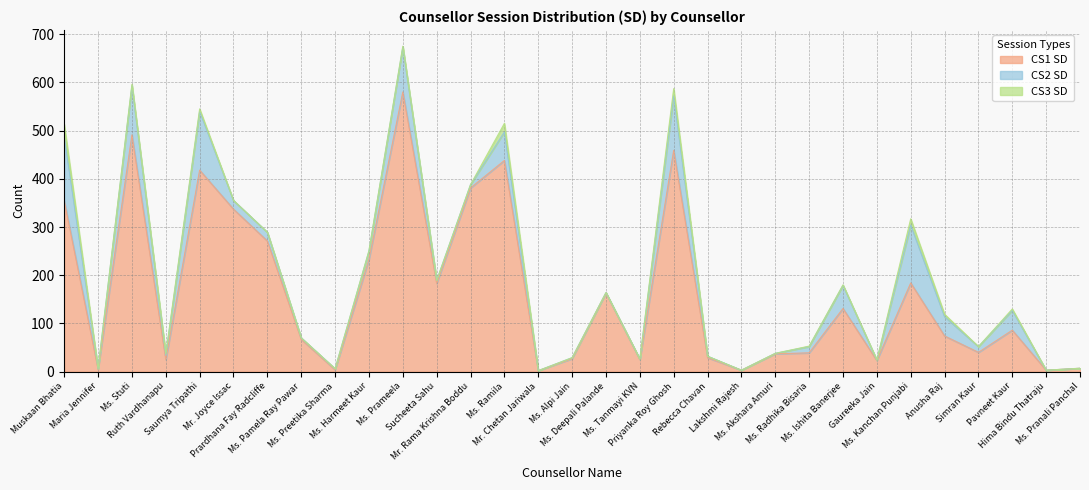

Reading left to right, transcribe all the data shown in this chart.

CS1 SD: 355	5	491	25	418	337	271	67	4	233	580	183	381	438	2	27	163	25	459	29	3	37	39	131	23	184	74	40	86	3	7
CS2 SD: 133	1	102	9	122	18	18	3	2	17	93	6	7	59	0	2	1	1	113	3	0	1	13	48	1	120	40	12	41	0	0
CS3 SD: 25	0	3	3	5	0	0	0	0	1	2	0	0	18	0	0	0	0	15	0	0	0	1	1	0	13	5	0	3	0	0